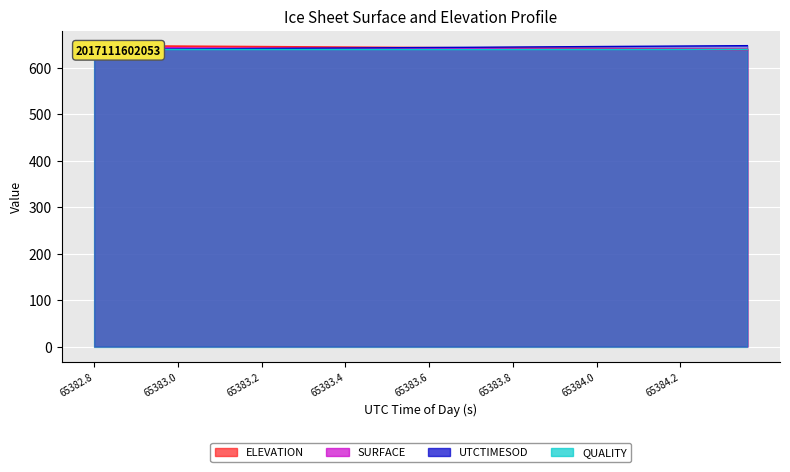

What is the difference between the ELEVATION values at 24 and 16?

1.7